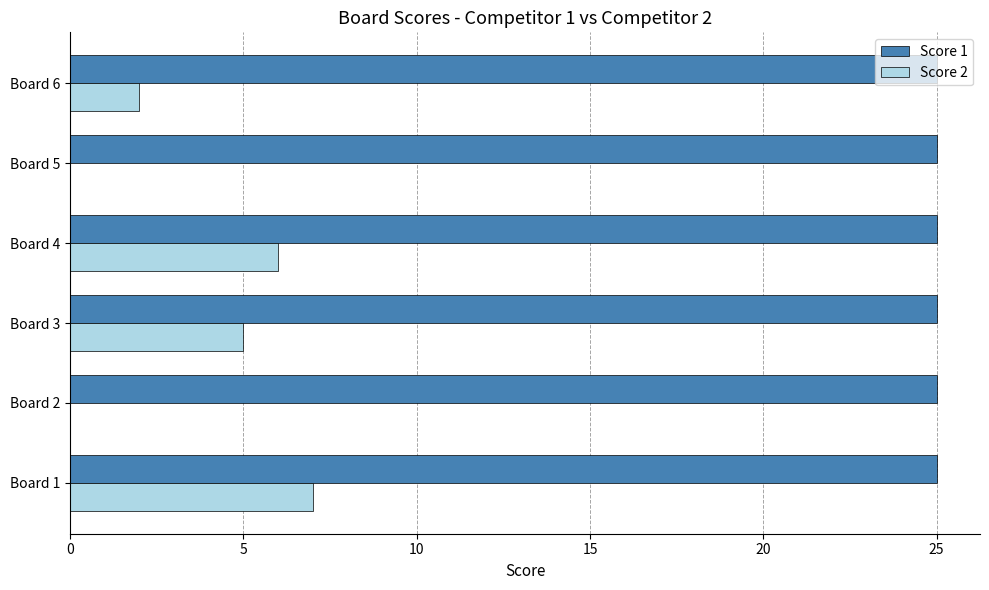

Is the value of Score 1 at Board 4 greater than the value of Score 2 at Board 3?

Yes